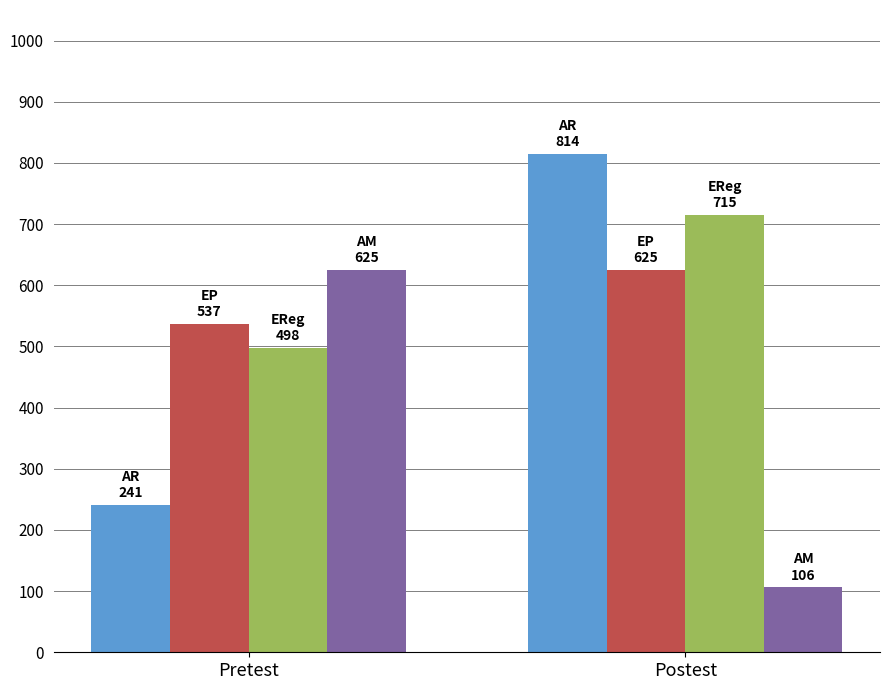

Count the number of data series in this chart.

4